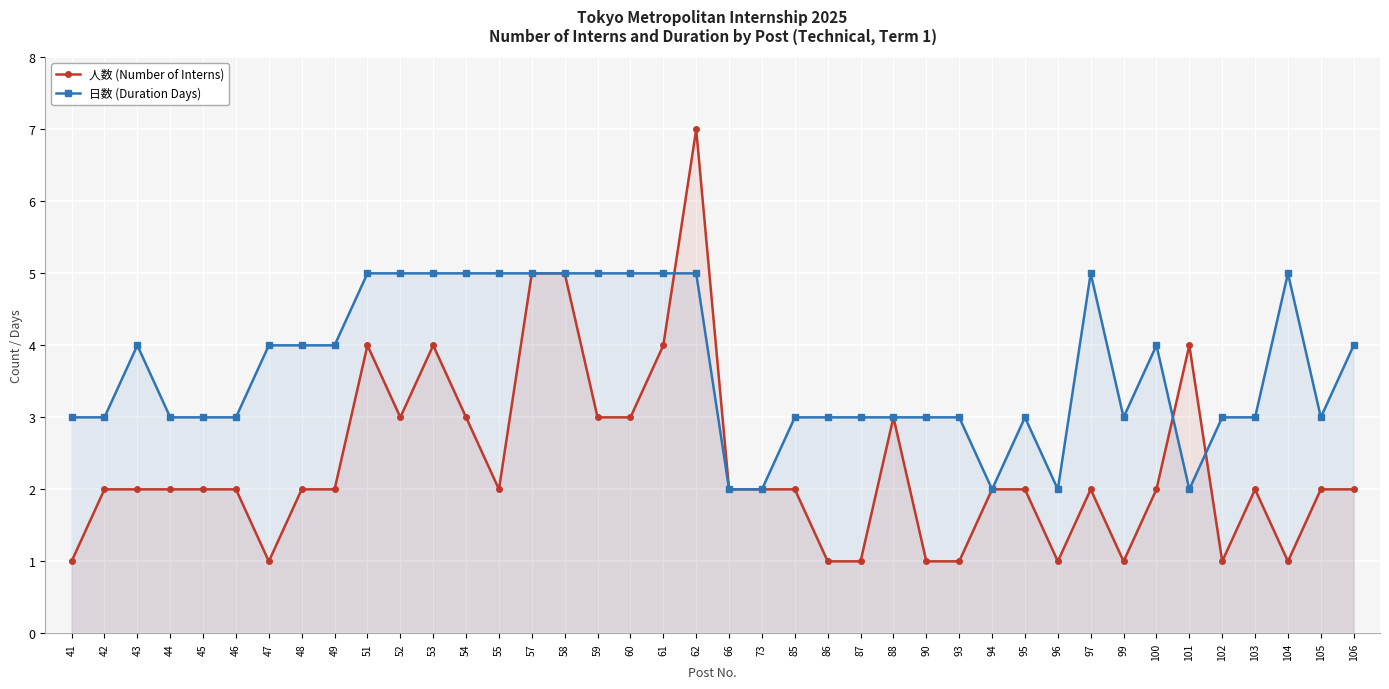

At how many categories does at least one series exceed 3?

20